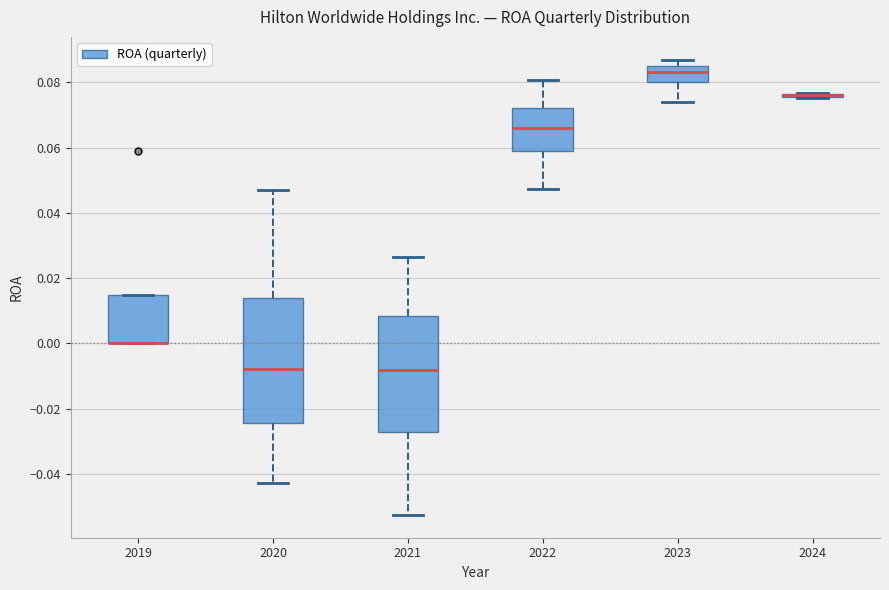

Reading left to right, read every box against the y-axis: the position of its median line, the range the box covers, and the ends of its whiskers. The values are not printed on the chart, so give them approximately, as read against the axis.

2019: median 0.000 (drawn on the box's lower edge), box 0.000 to 0.014, whiskers 0.000 to 0.014
2020: median -0.008, box -0.024 to 0.014, whiskers -0.042 to 0.046
2021: median -0.008, box -0.028 to 0.008, whiskers -0.052 to 0.026
2022: median 0.066, box 0.058 to 0.072, whiskers 0.048 to 0.080
2023: median 0.084, box 0.080 to 0.086, whiskers 0.074 to 0.088
2024: box collapsed to a line at 0.076, whiskers 0.076 to 0.076